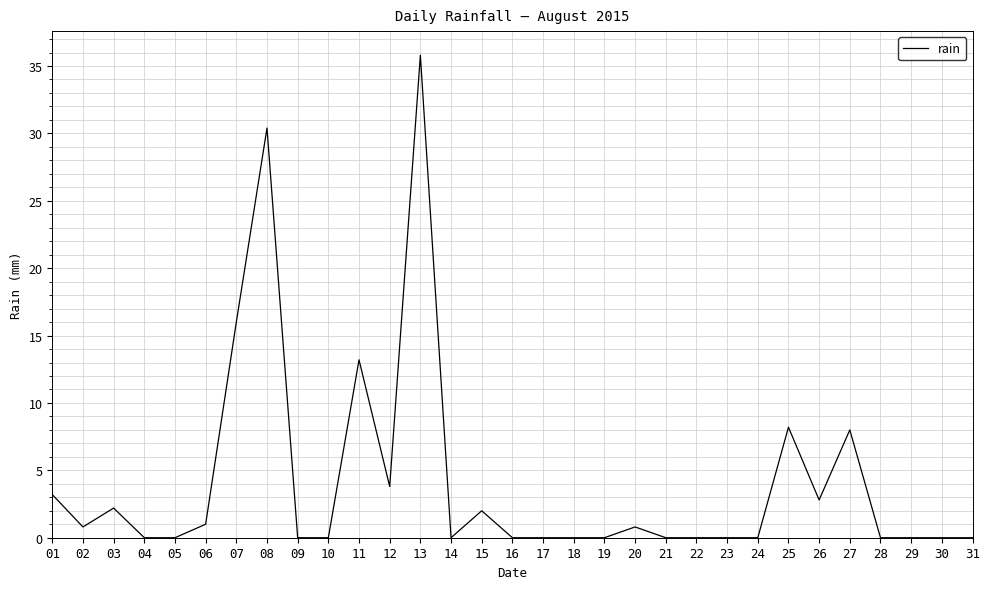

Read the value at 08.

30.4